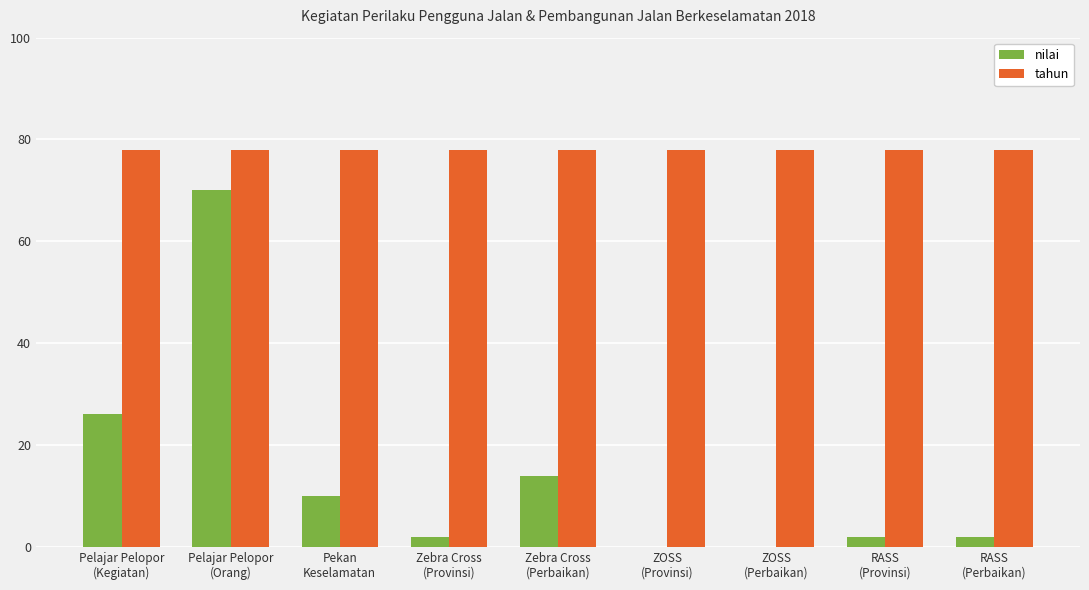

Are the bars horizontal?

No